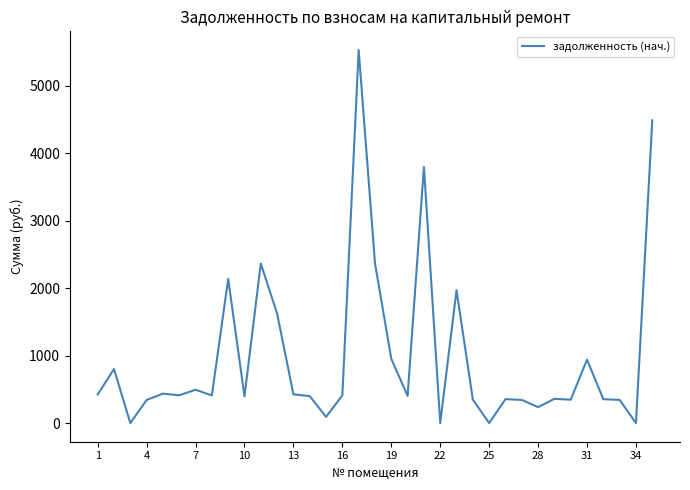

How many lines are shown in the chart?

1